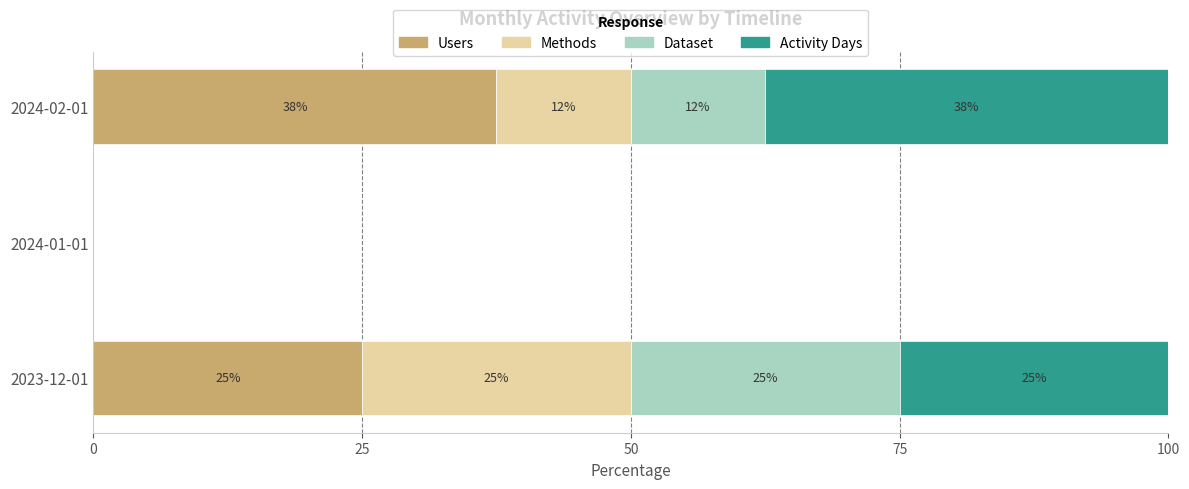

Read the Users value at 2024-02-01.

37.5